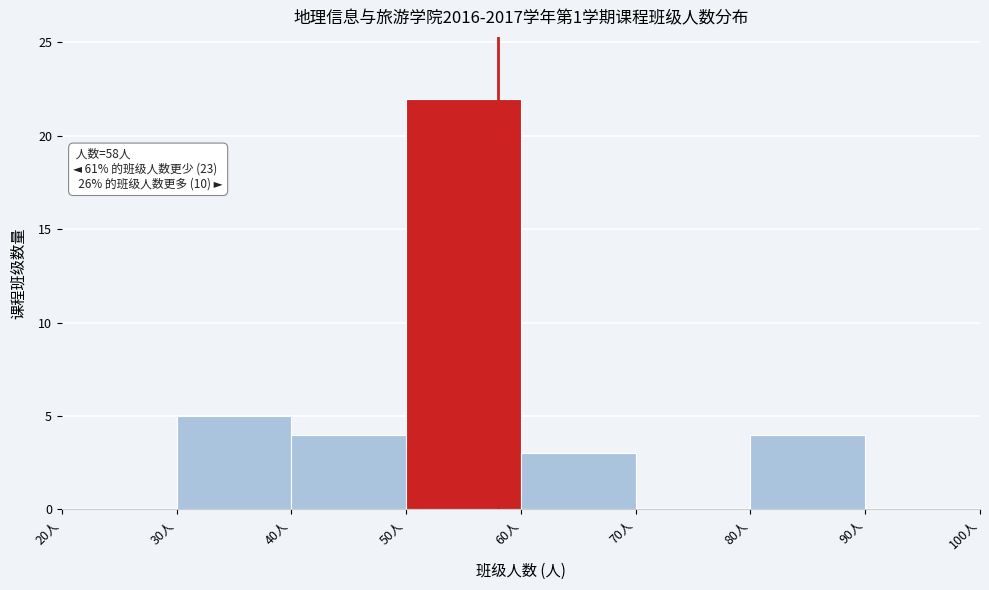

Over which range of the x-axis is the bar tallest?

50 to 60